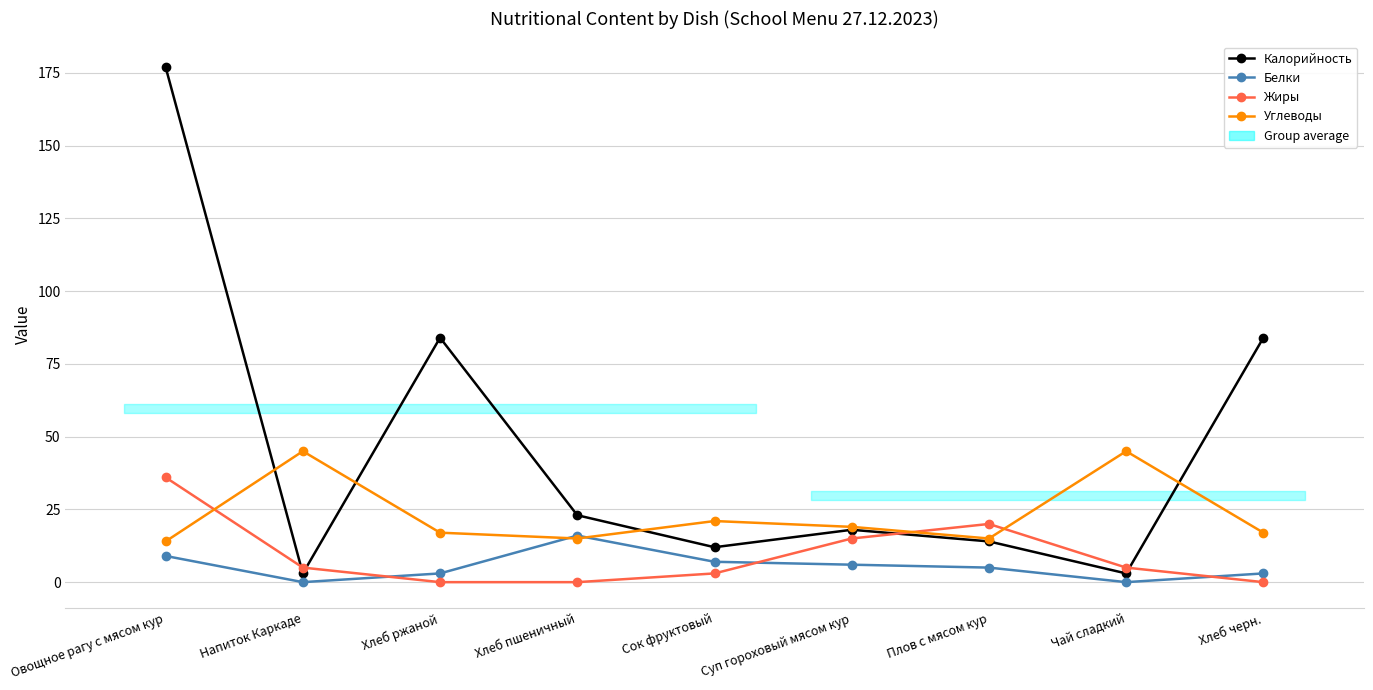

Which series has the widest spread of values?

Калорийность